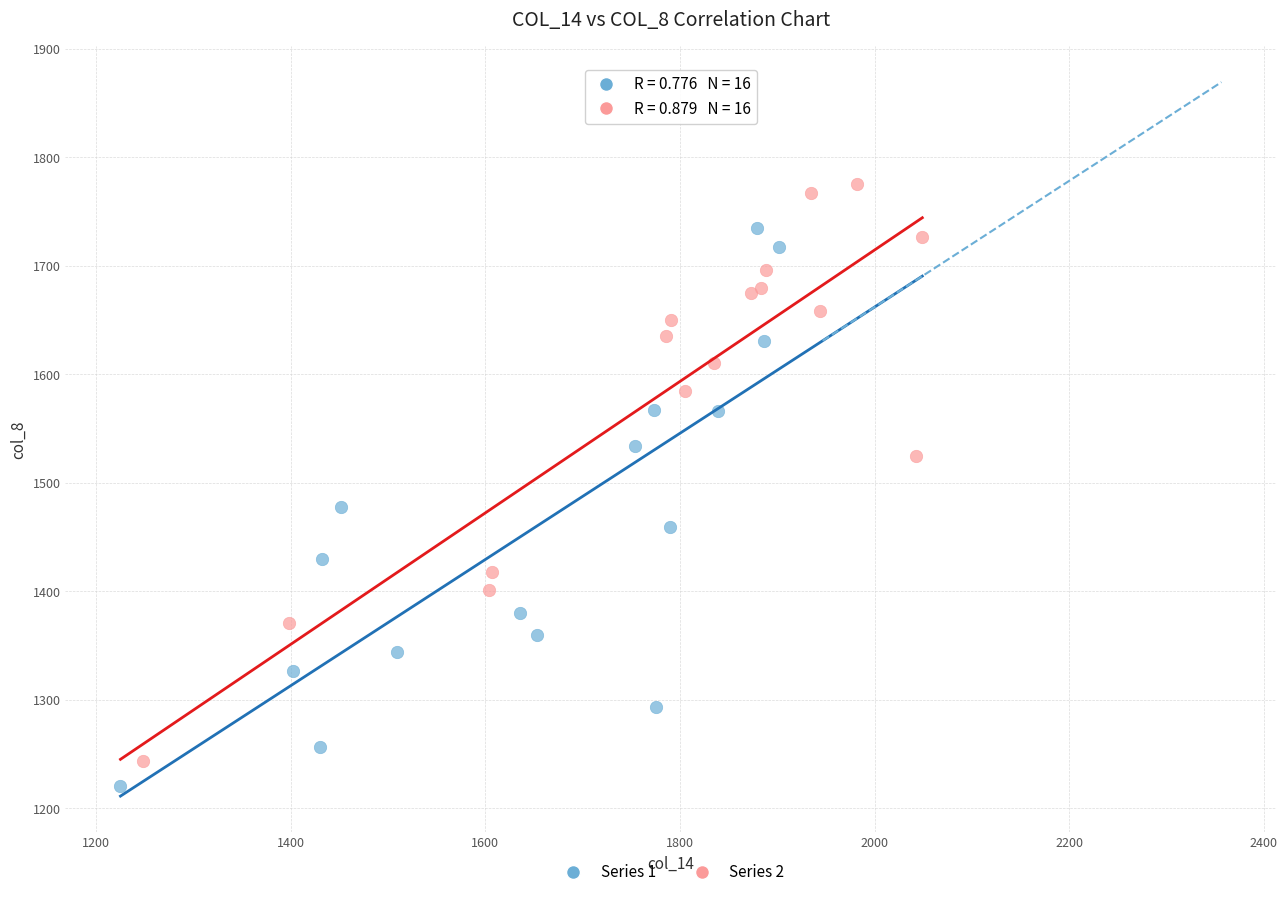

Which series reaches the maximum Y coordinate?

Series 2